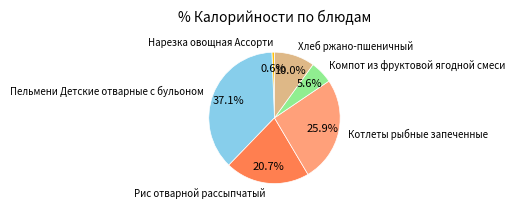

To the nearest percent, what is the difference between the Котлеты рыбные запеченные and Рис отварной рассыпчатый slice percentages?

5%